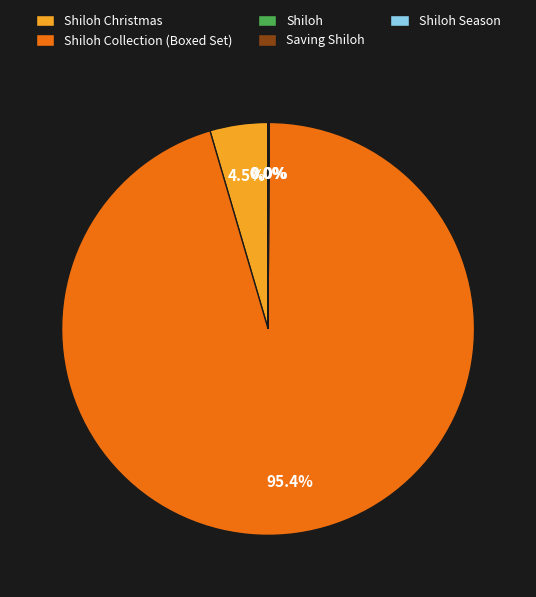

Is there any slice that represents more than half of the pie?

Yes